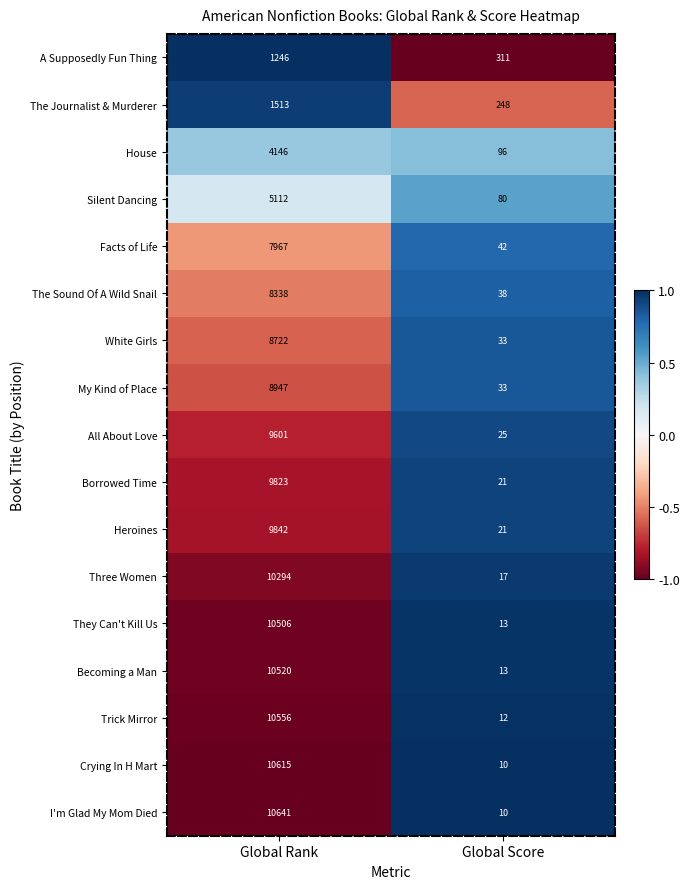

What is the sum of the Becoming a Man values at Global Rank and Global Score?

10533